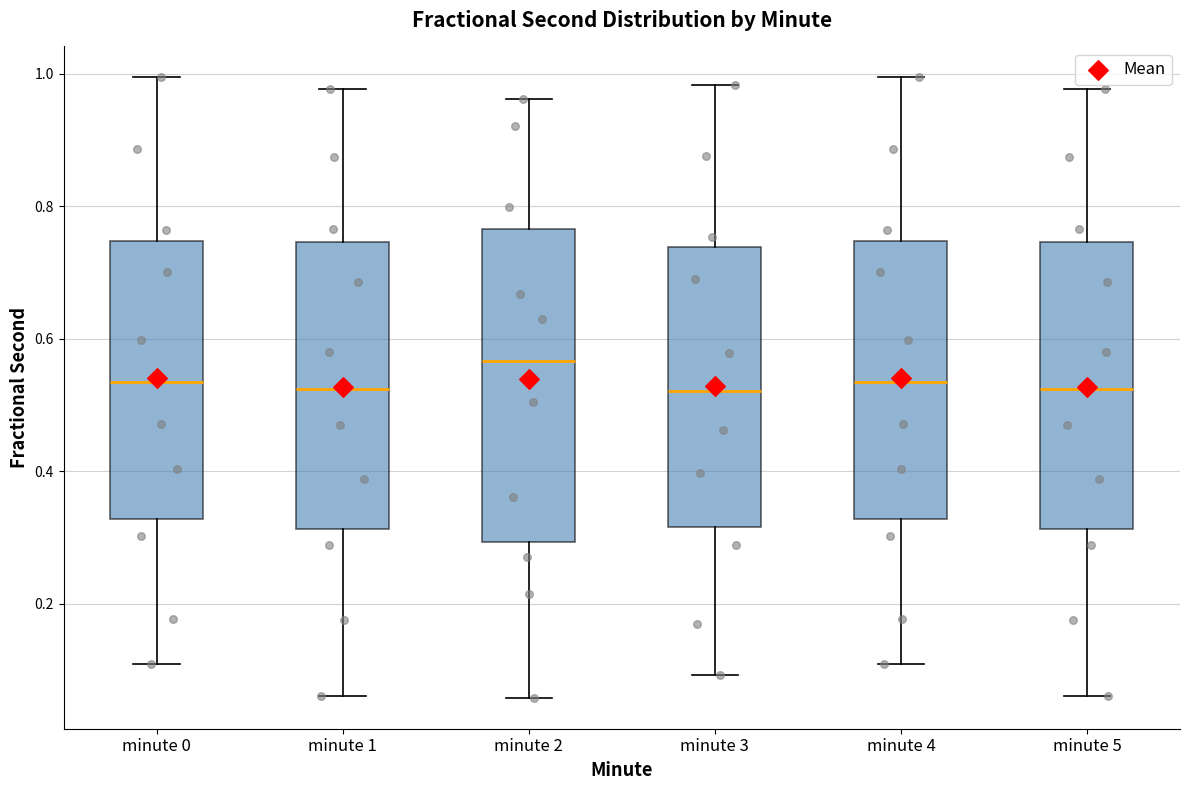

Which box's median line is the highest?

minute 2